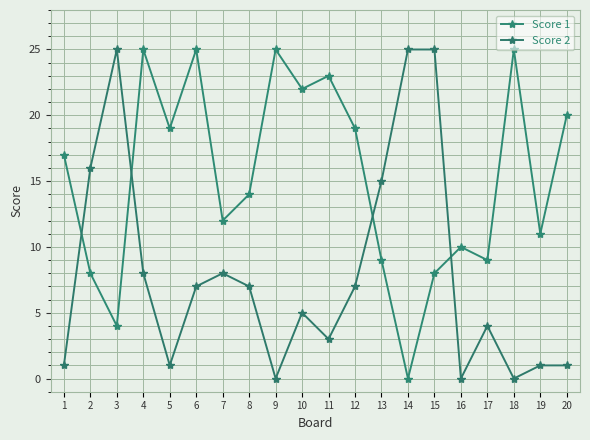

In Score 1, how many points are lower than both neighbors (excluding endpoints)?

7